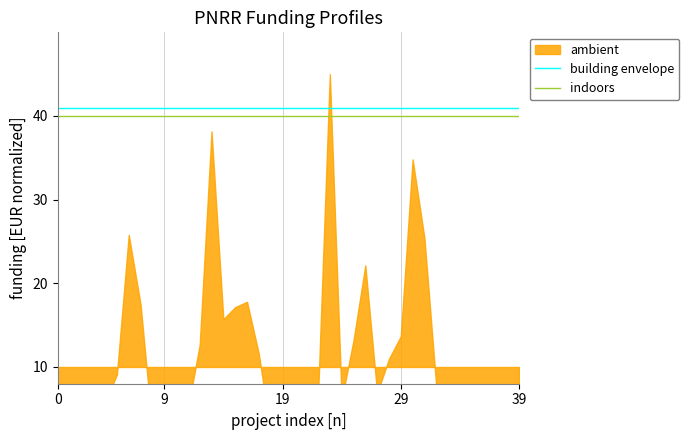

True or false: indoors has a value of 16 at 38.

False